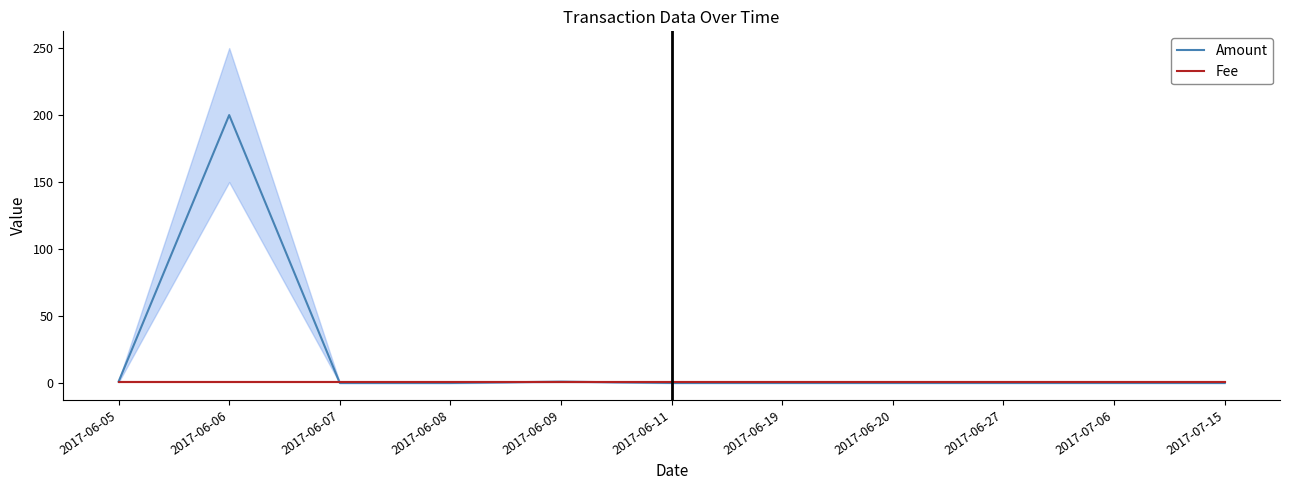

Is this an area chart (filled region under the line)?

No